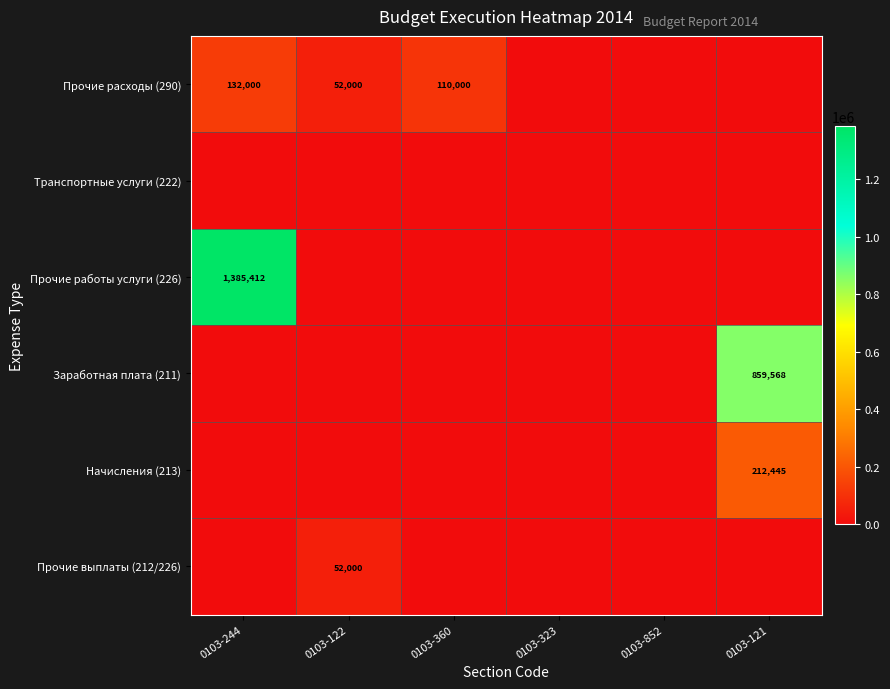

What is the sum of all Прочие работы услуги (226) values?

1385411.7